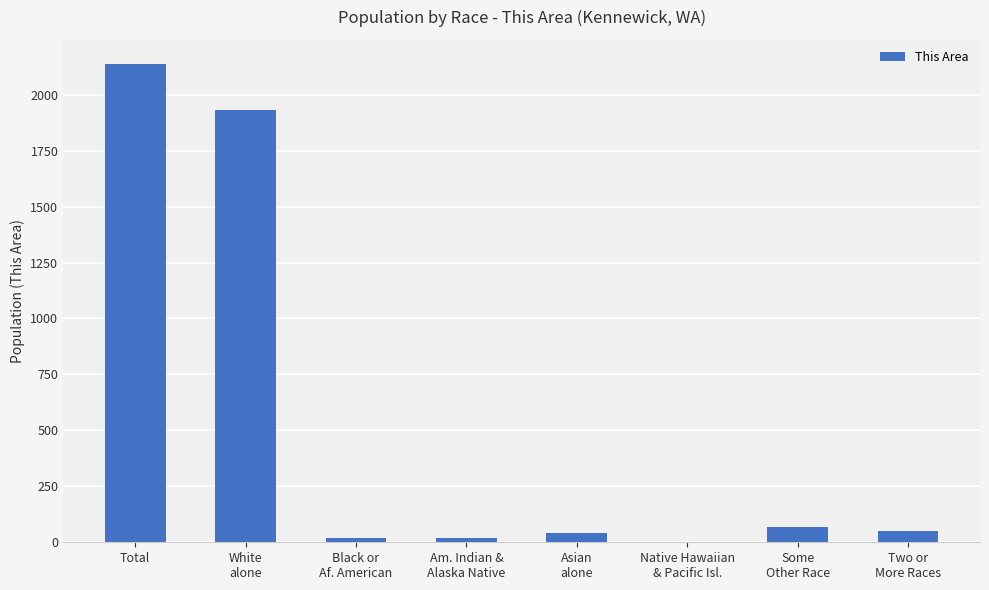

The value at White
alone is 2791. True or false?

False